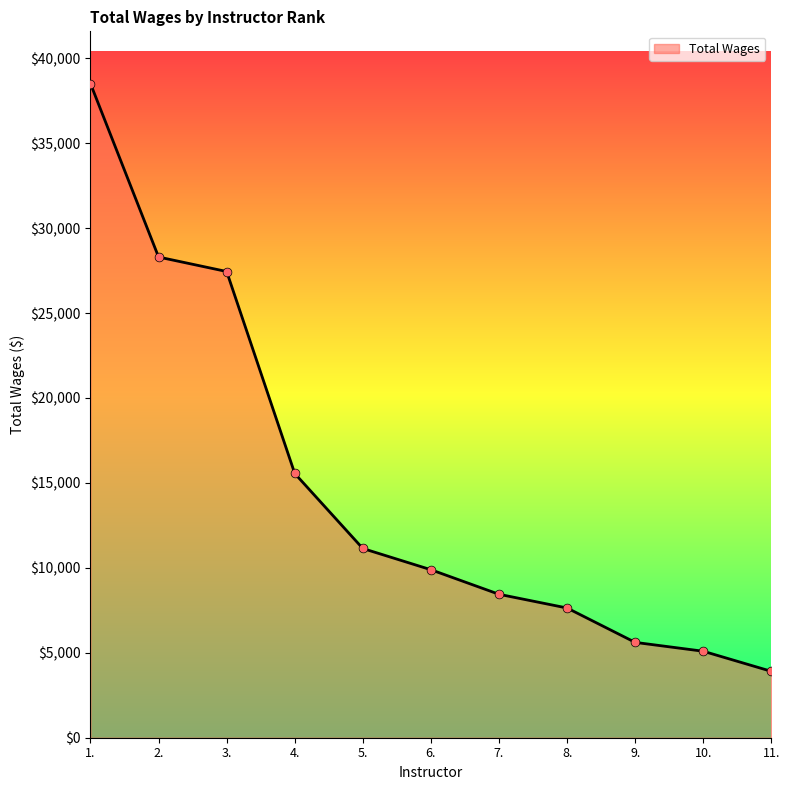

What is the change in value from 1. to 7.?

-30061